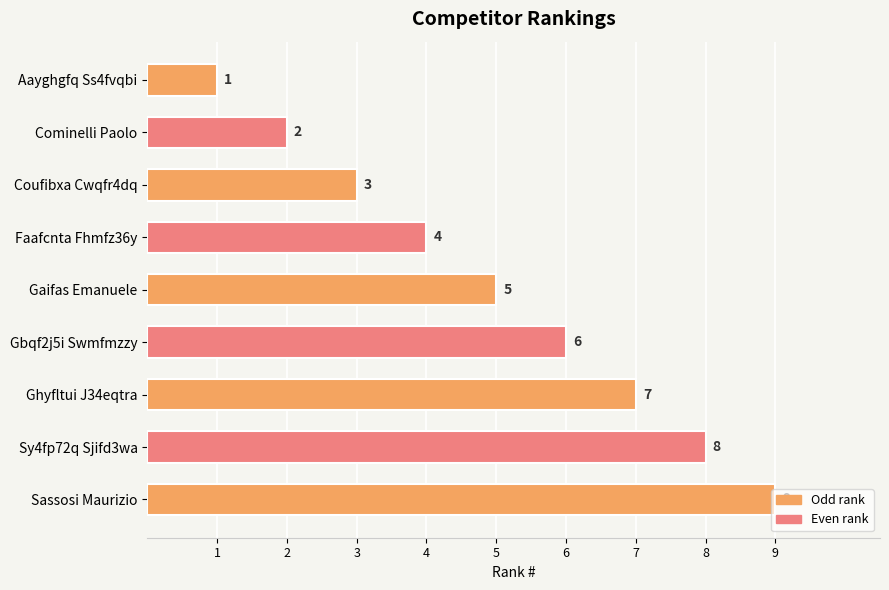

The value at Faafcnta Fhmfz36y is 4. True or false?

True